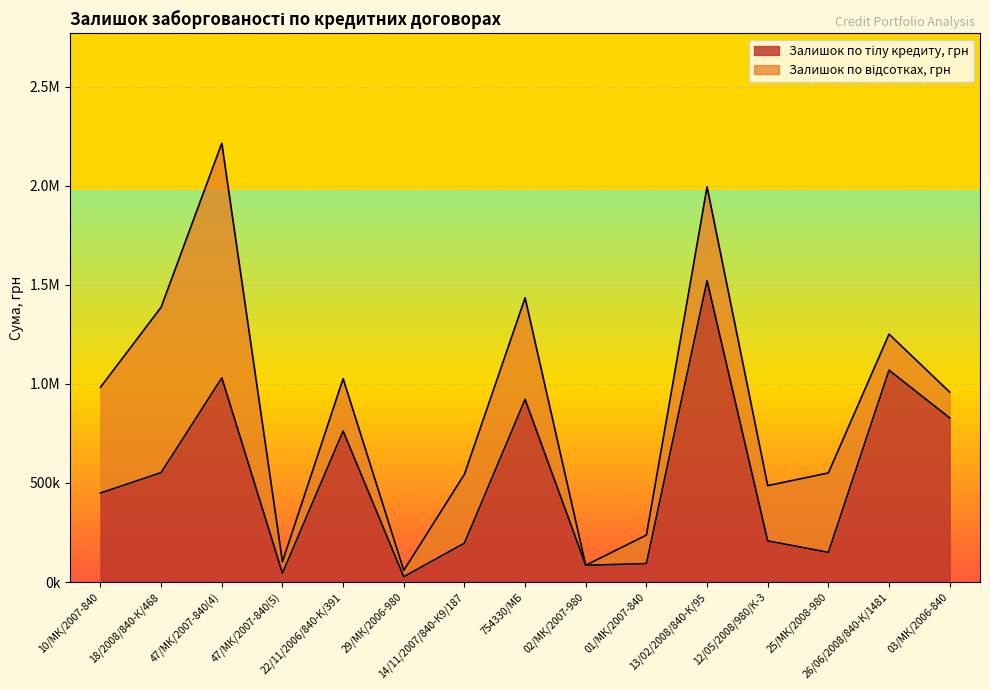

What is the difference between the values at 03/МК/2006-840 and 02/МК/2007-980?

743575.0